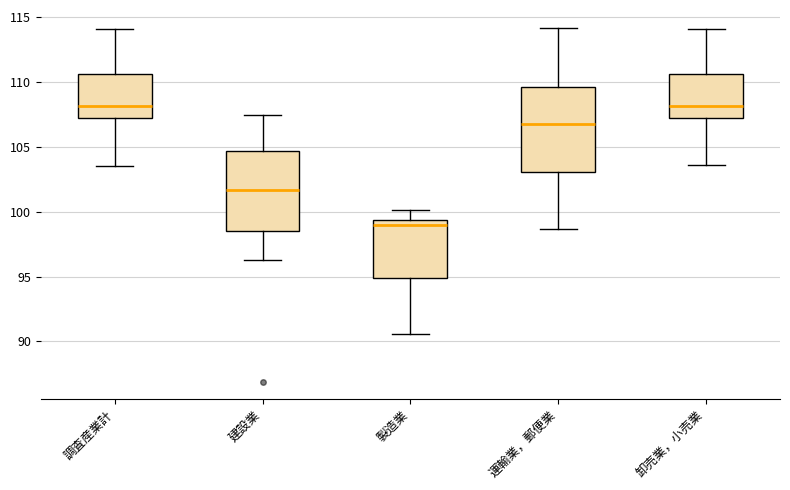

Reading left to right, transcribe this box plot: for each box, give where its median line is, the range the box spans, and where its two whiskers end, as read against the y-axis. The values are not printed on the chart, so give them approximately, as read against the axis.

調査産業計: median 108.0, box 107.0 to 110.5, whiskers 103.5 to 114.0
建設業: median 101.5, box 98.5 to 104.5, whiskers 96.5 to 107.5
製造業: median 99.0, box 95.0 to 99.5, whiskers 90.5 to 100.0
運輸業，郵便業: median 107.0, box 103.0 to 109.5, whiskers 98.5 to 114.0
卸売業，小売業: median 108.0, box 107.0 to 110.5, whiskers 103.5 to 114.0